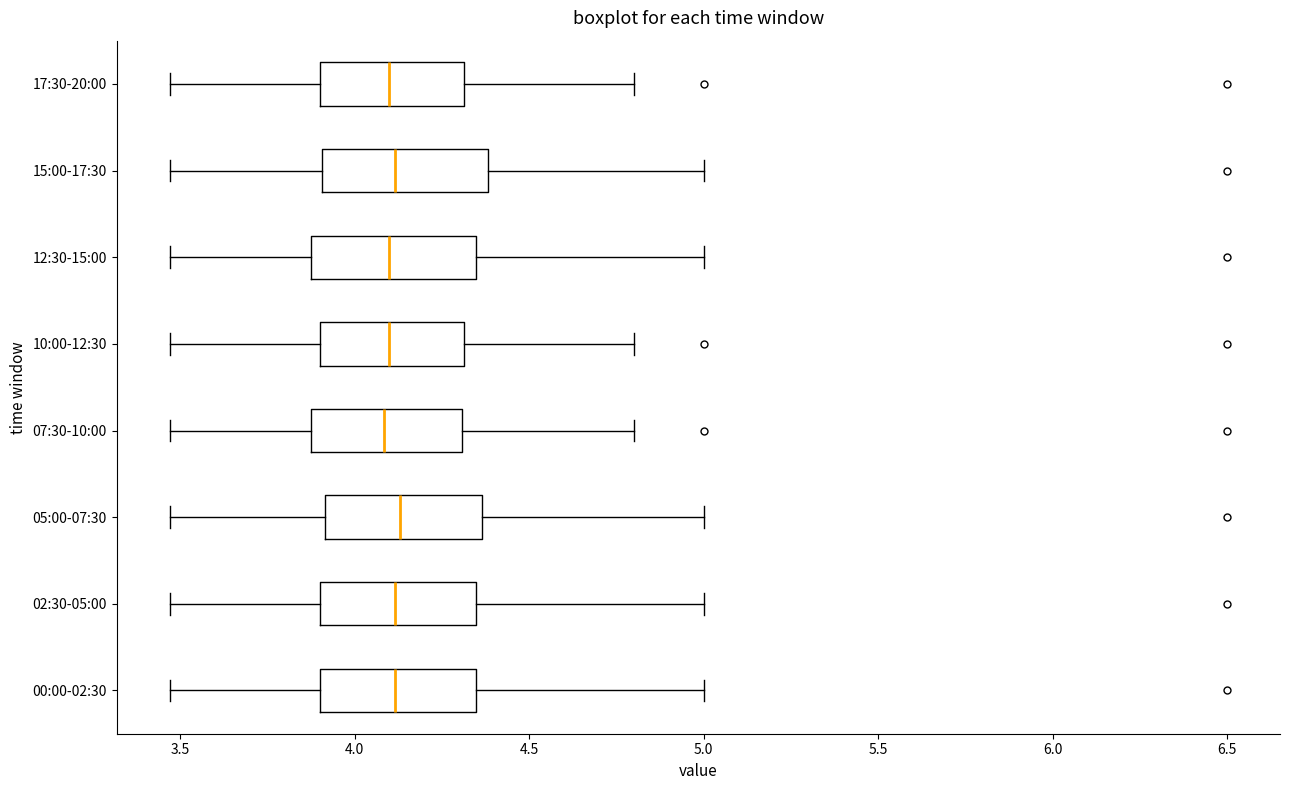

Where does the median line of the box for 02:30-05:00 sit on the x-axis? The values are not printed on the chart, so give them approximately, as read against the axis.

4.10